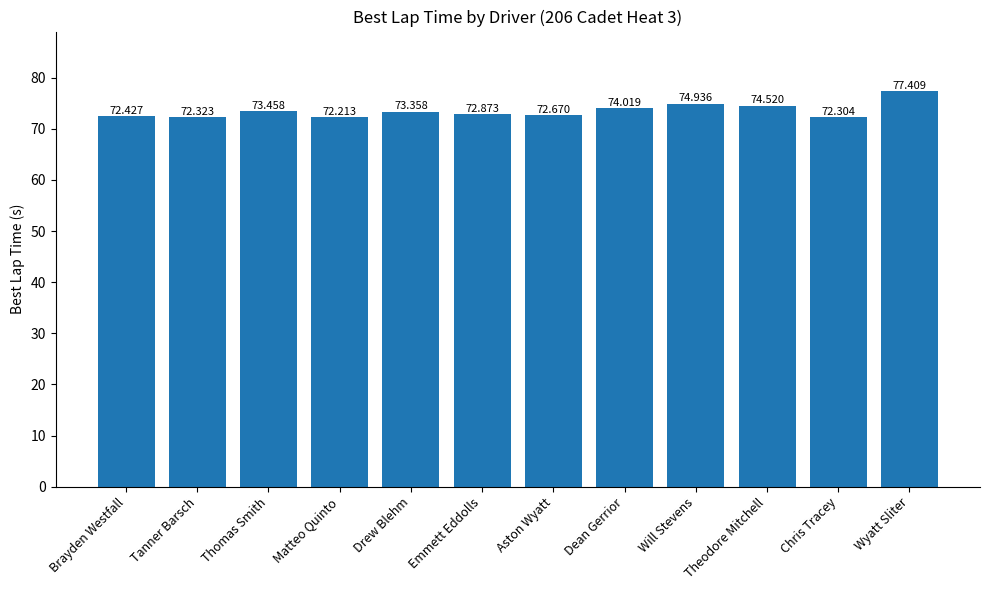

List the labels in order of value, smallest first.

Matteo Quinto, Chris Tracey, Tanner Barsch, Brayden Westfall, Aston Wyatt, Emmett Eddolls, Drew Blehm, Thomas Smith, Dean Gerrior, Theodore Mitchell, Will Stevens, Wyatt Sliter